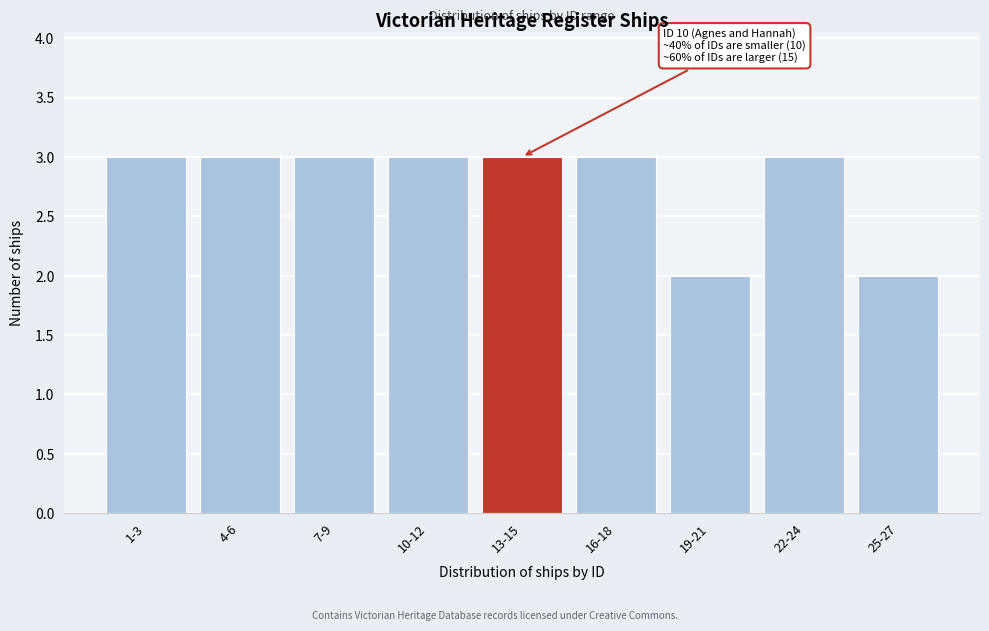

Reading left to right, what are all the values shown in this chart?

3	3	3	3	3	3	2	3	2